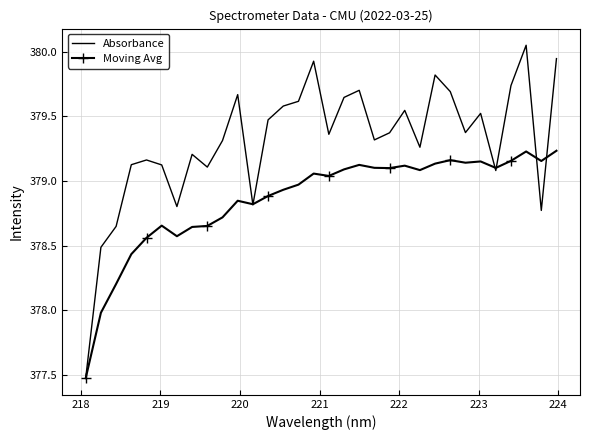

Which series has the widest spread of values?

Absorbance